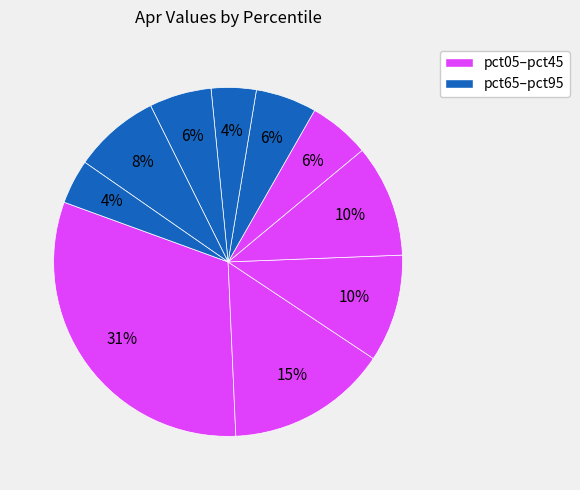

Which category has the biggest portion of the pie?

pct05